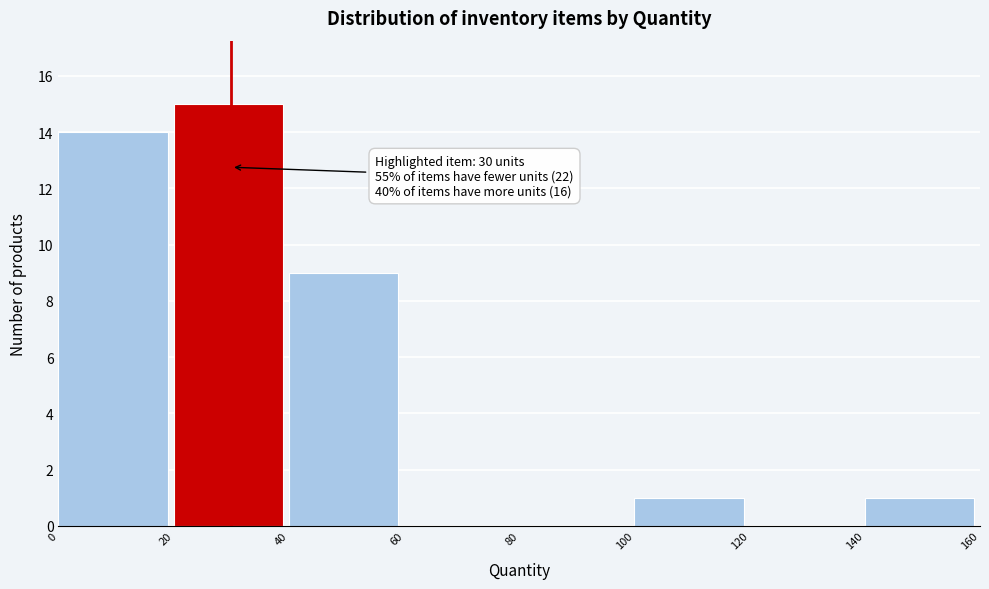

Which range on the x-axis has the tallest bar?

20 to 40